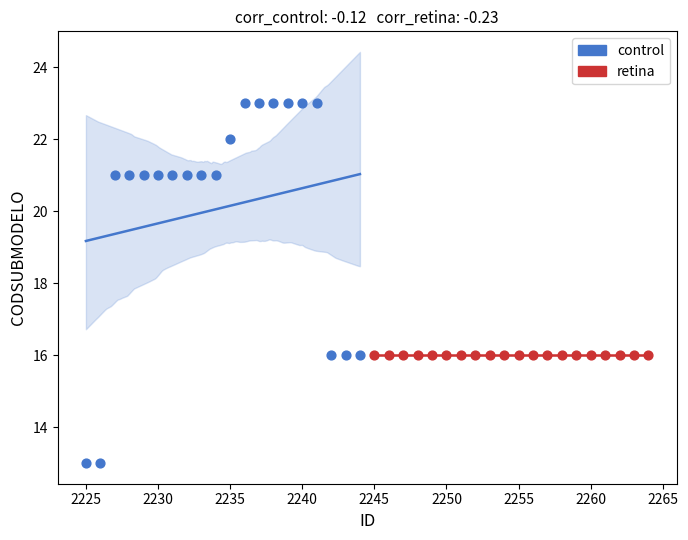

What are all the series names shown in the legend?

control, retina